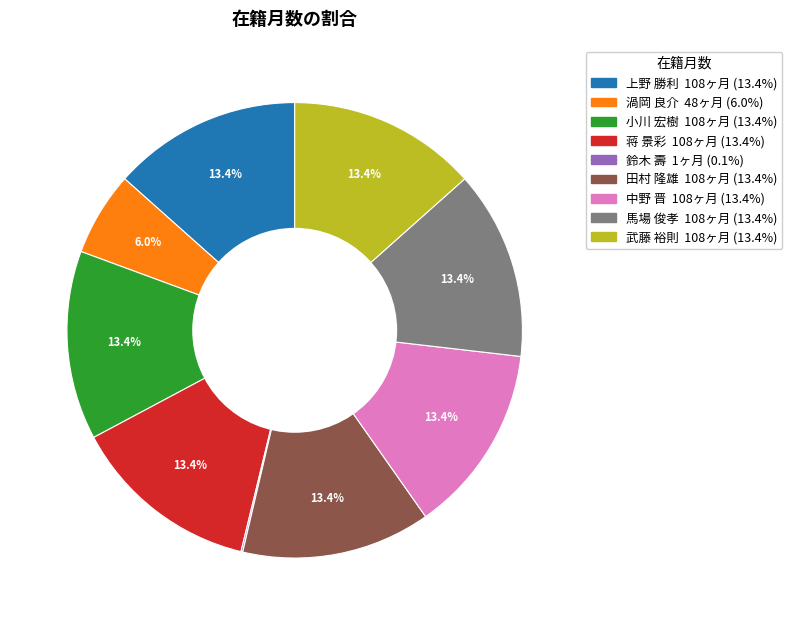

What portion of the pie excludes 蒋 景彩?

86.6%